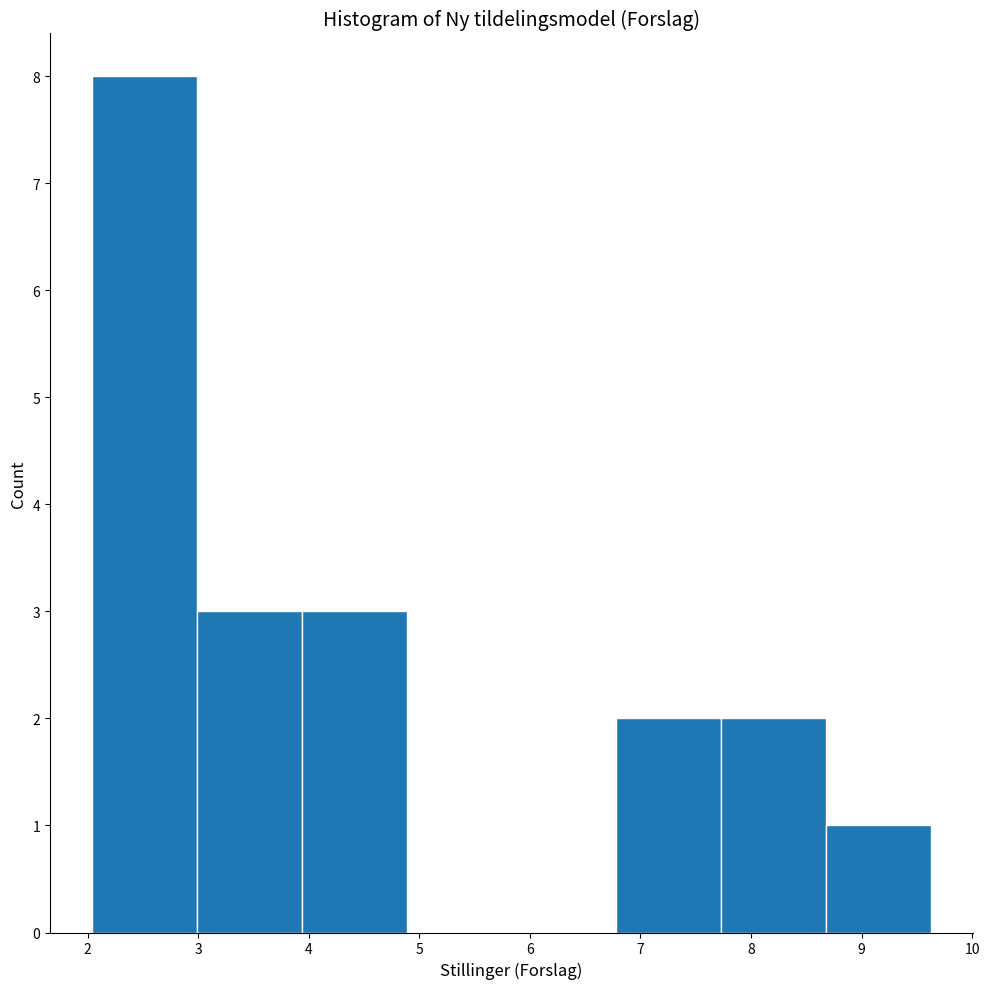

Reading left to right, transcribe this chart: for each bar, give the range it covers on the x-axis and its height. Neither the bar edges nor the heights are printed on the chart, so give them approximately, as read against the axes.

2.0 to 3.0: 8
3.0 to 3.9: 3
3.9 to 4.9: 3
4.9 to 5.8: 0
5.8 to 6.8: 0
6.8 to 7.7: 2
7.7 to 8.7: 2
8.7 to 9.6: 1